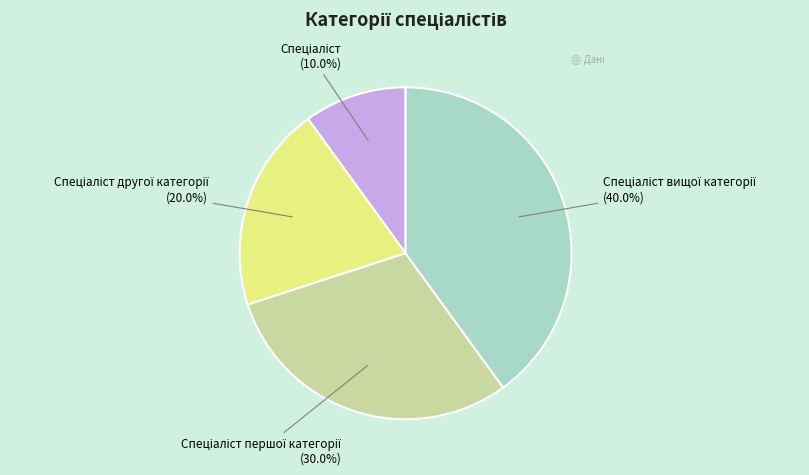

Is there a majority slice in this chart?

No